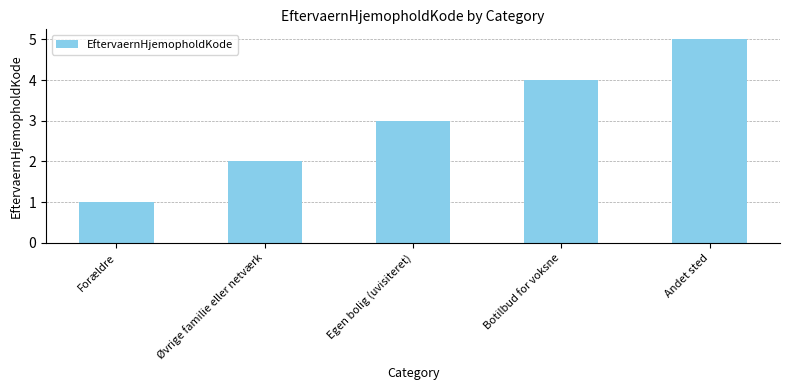

What is the label of the 3rd bar from the left?

Egen bolig (uvisiteret)